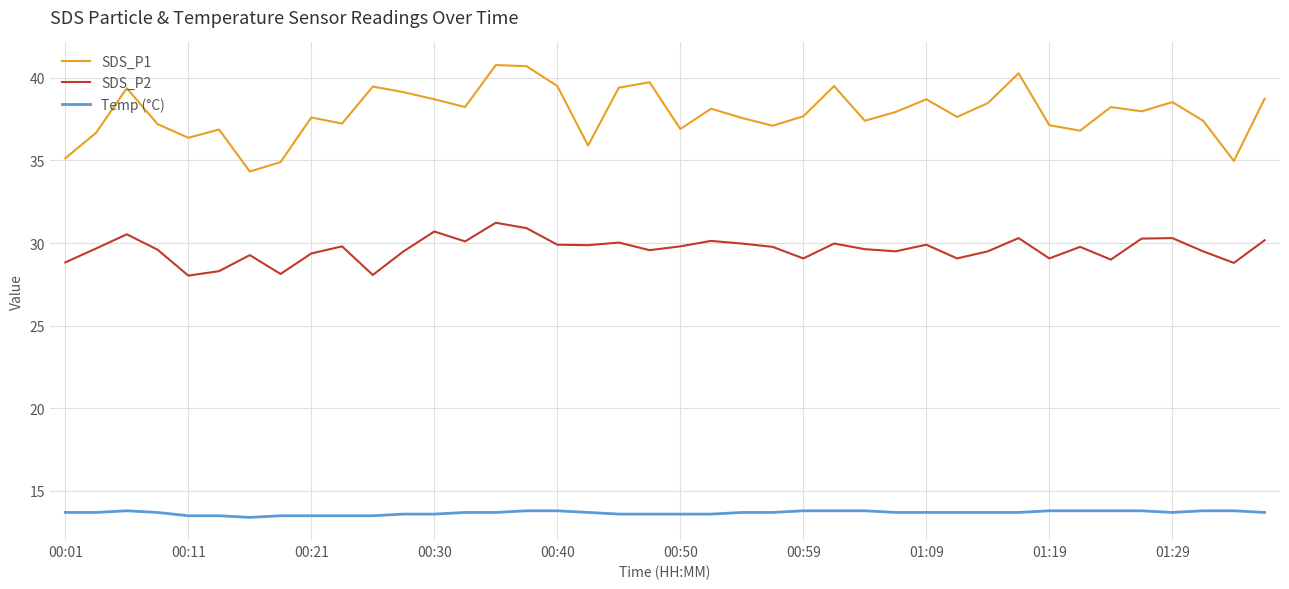

What is the minimum value shown in the chart?

13.4